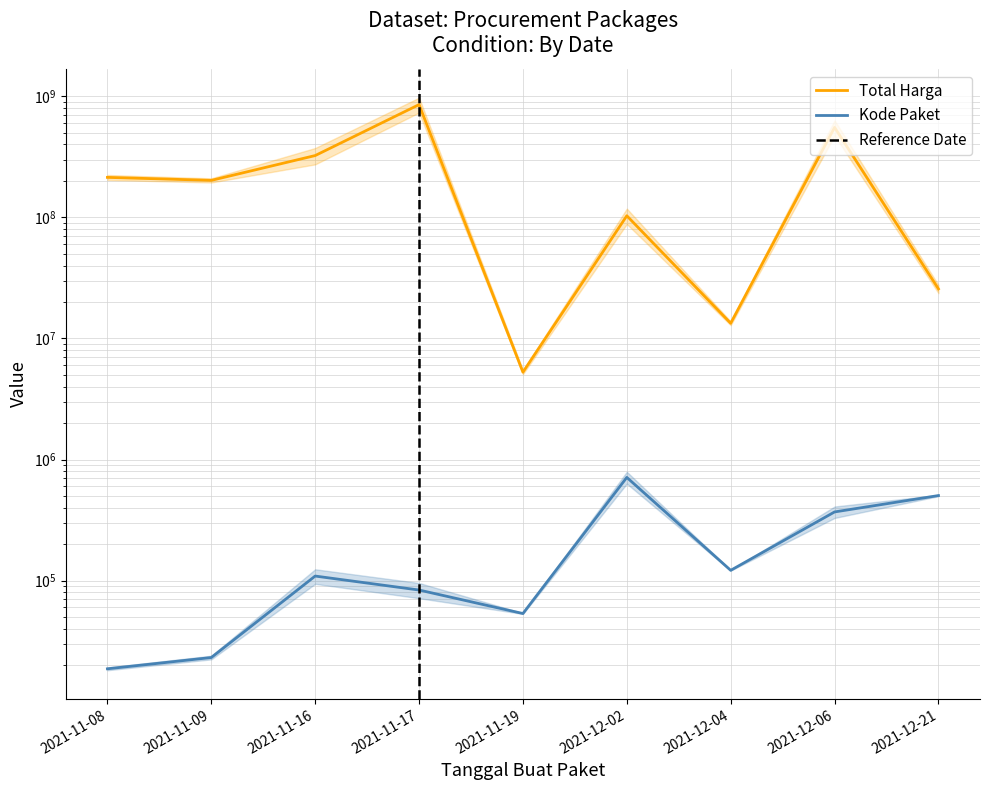

How many interior local valleys does the Total Harga series have?

3